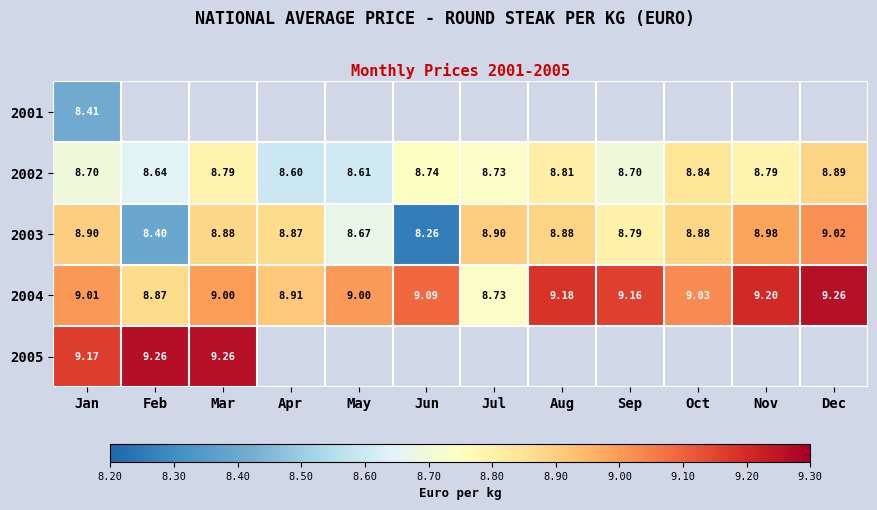

Which category has the highest value in the 2004 series?

Dec